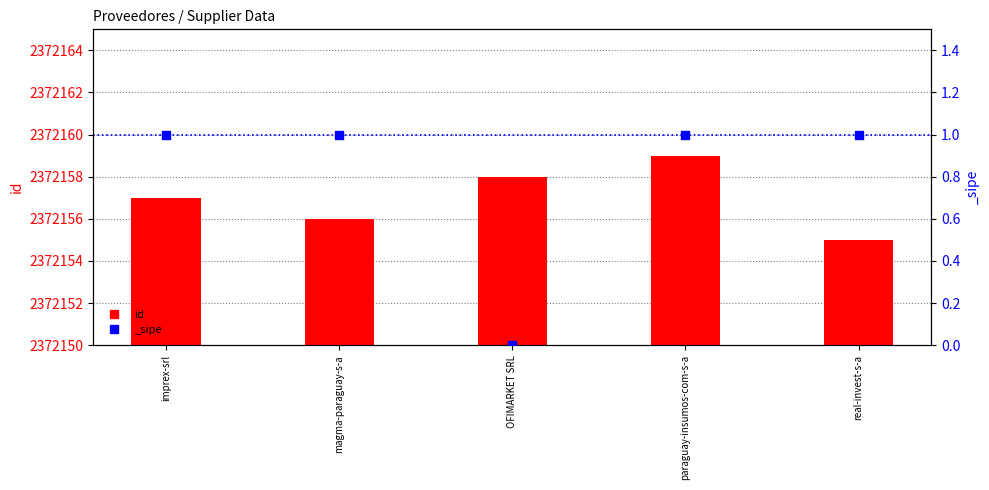

Between OFIMARKET SRL and magma-paraguay-s-a, which is larger?

OFIMARKET SRL